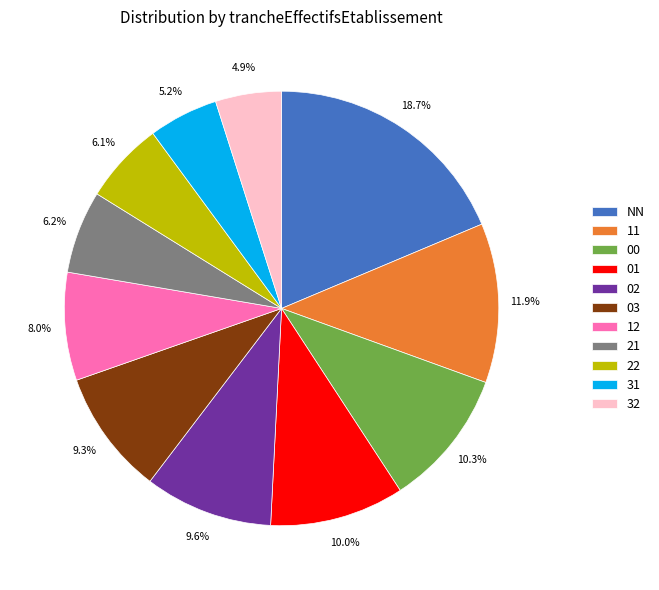

To the nearest percent, what is the difference between the largest and smallest slice percentages?

14%